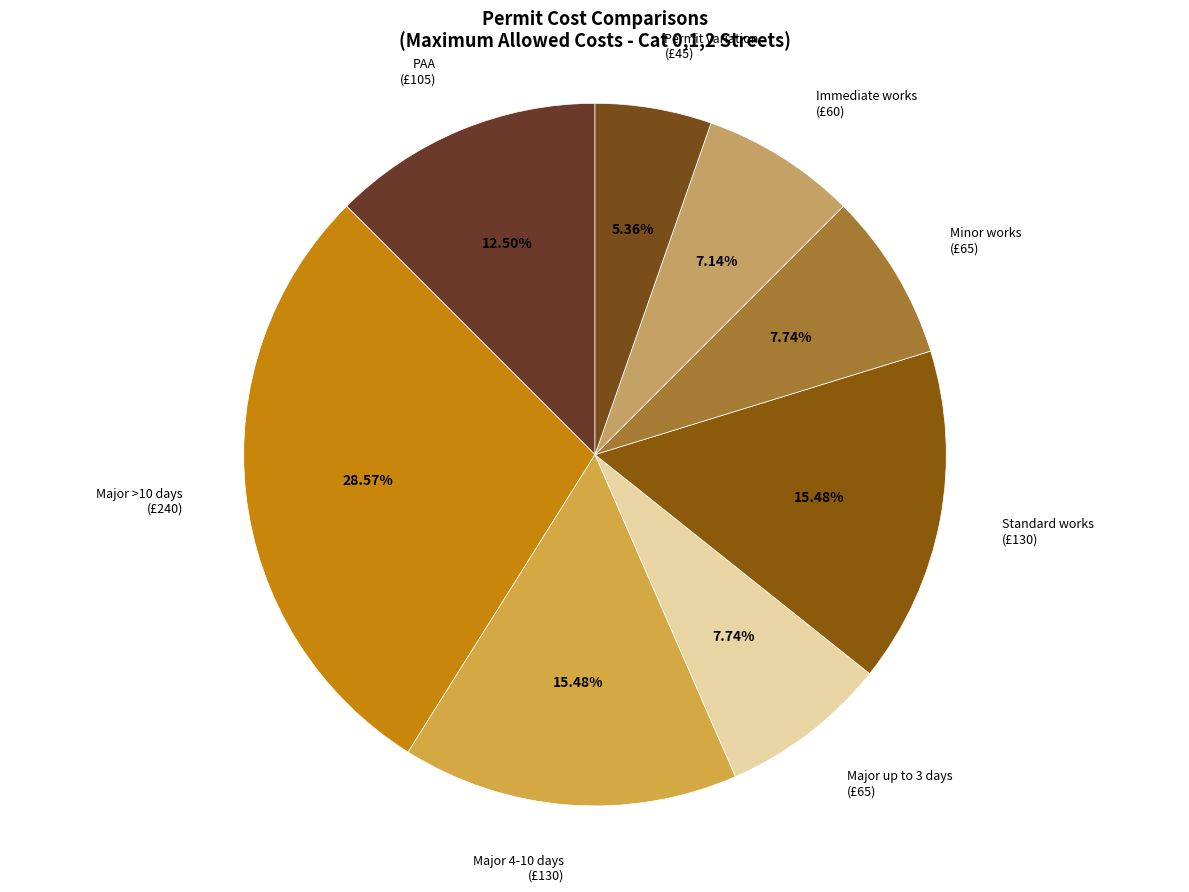

Count the number of slices in the pie.

8